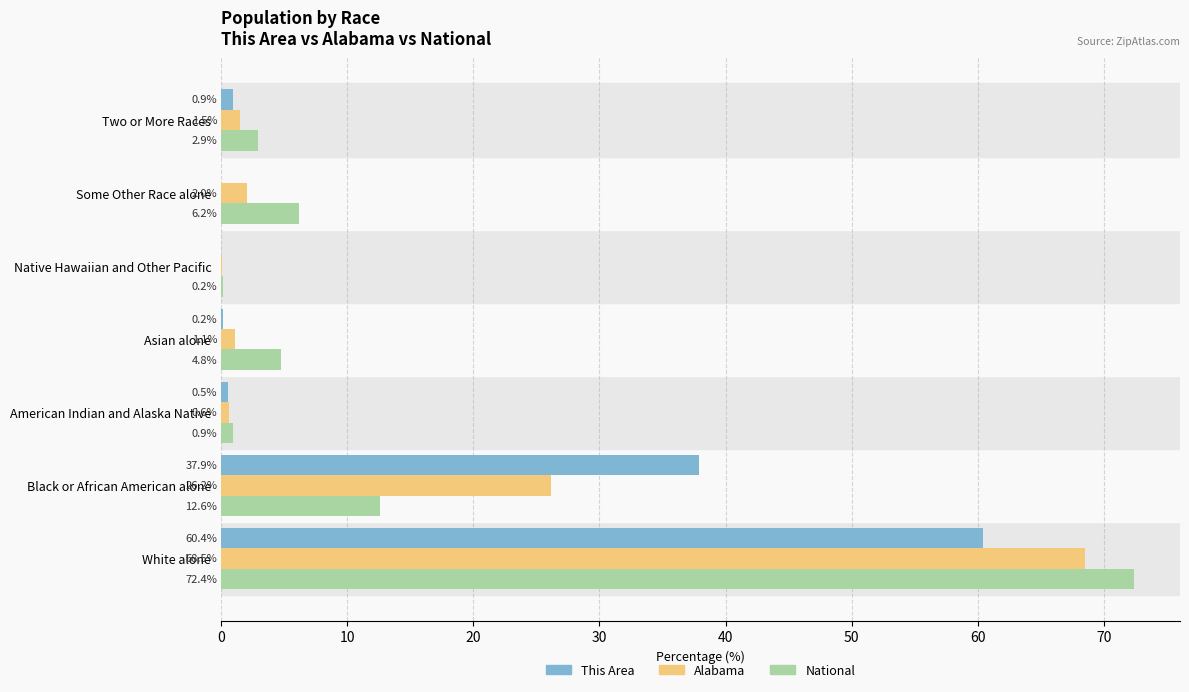

At which label is Alabama closest to 34?

Black or African American alone